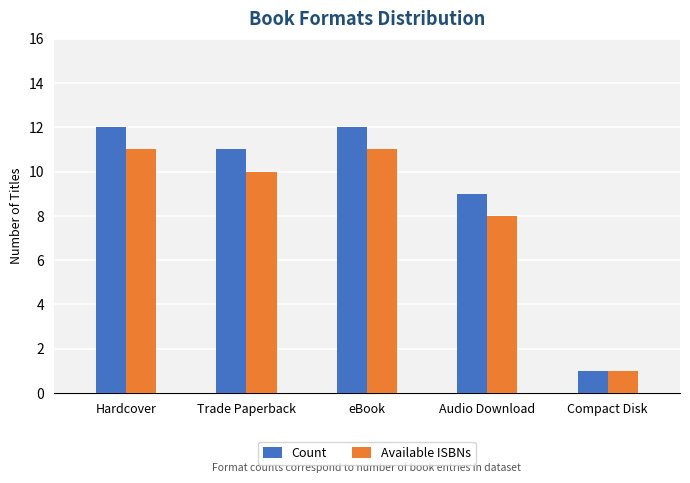

Is the value of Count at Hardcover greater than the value of Available ISBNs at Trade Paperback?

Yes